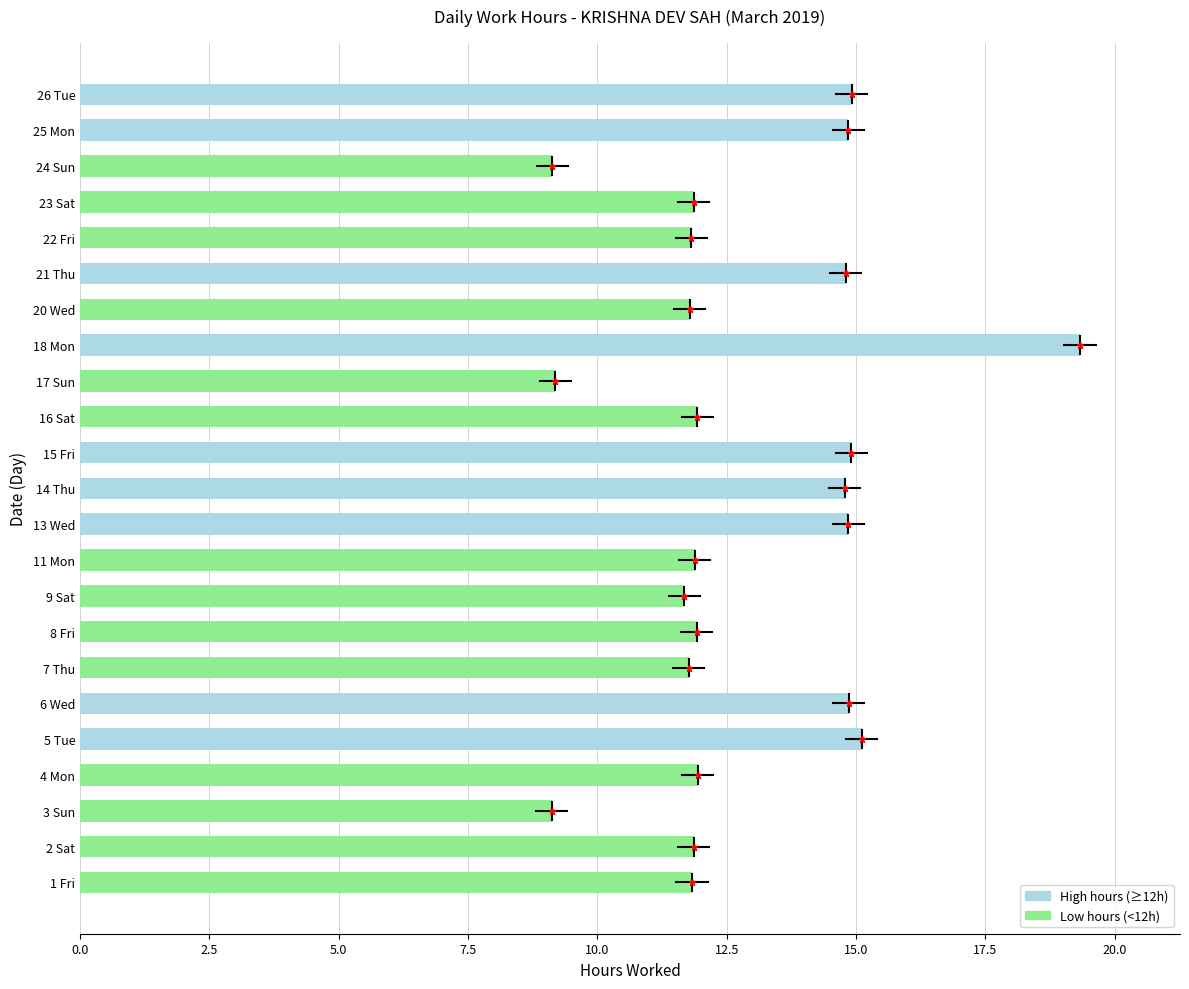

What is the greatest value displayed?

19.3